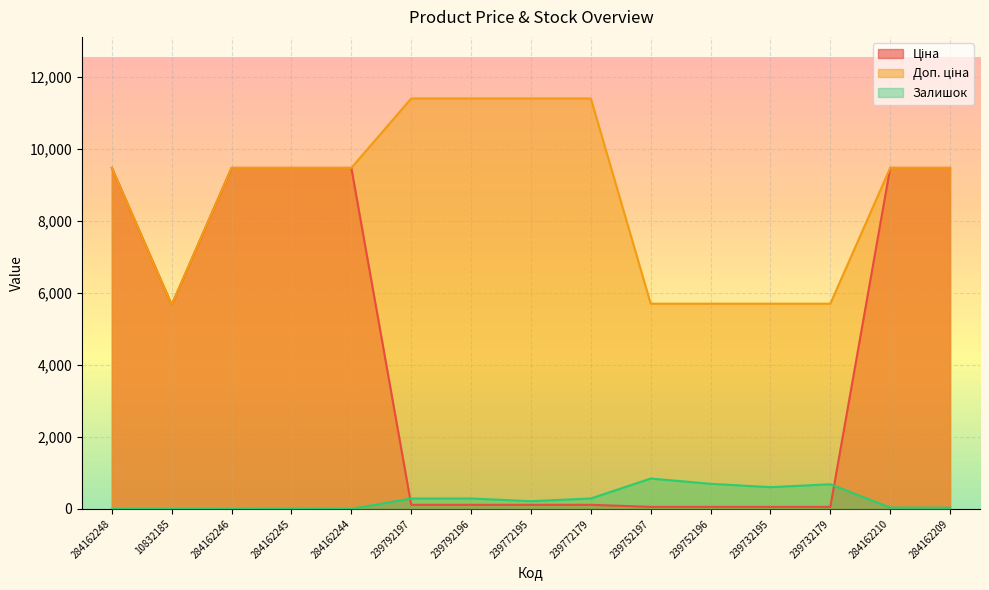

Which series changed the most between 239792197 and 239792196?

Залишок